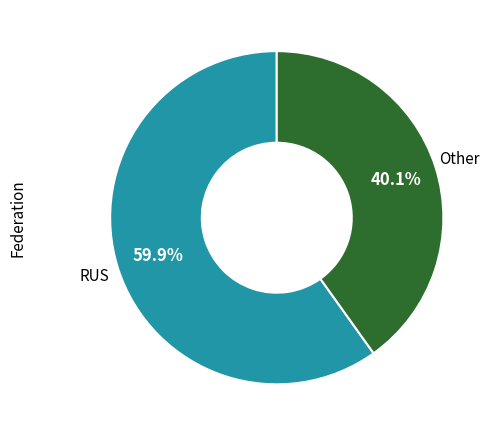

Is there a majority slice in this chart?

Yes